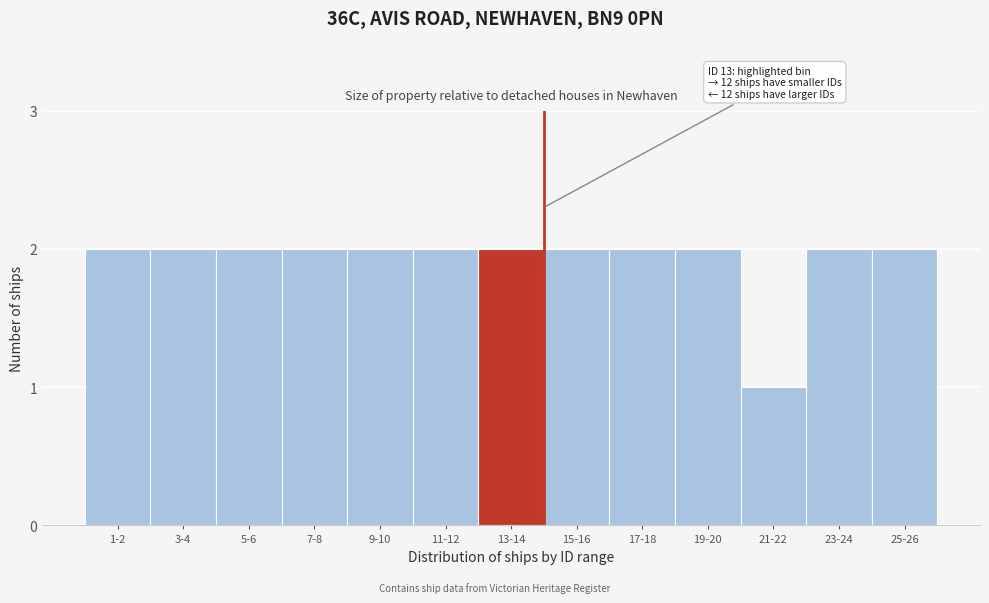

Reading left to right, what are all the values shown in this chart?

1-2=2	3-4=2	5-6=2	7-8=2	9-10=2	11-12=2	13-14=2	15-16=2	17-18=2	19-20=2	21-22=1	23-24=2	25-26=2